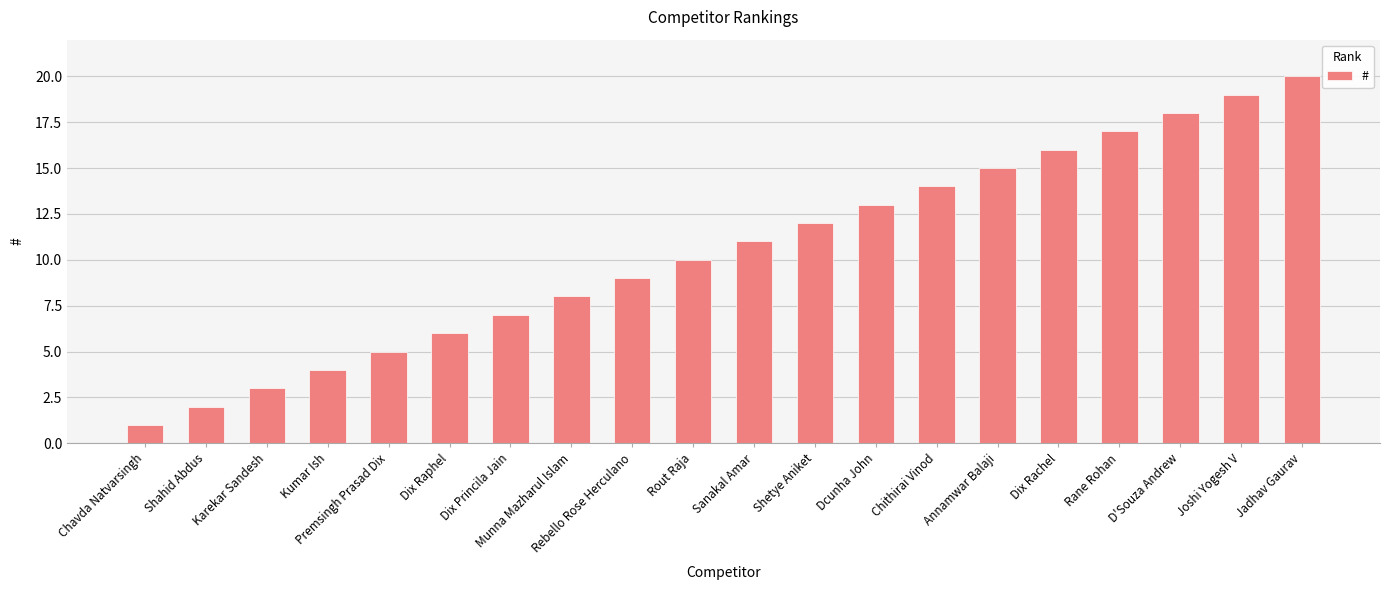

Read the value at Annamwar Balaji, to the nearest 5.

15